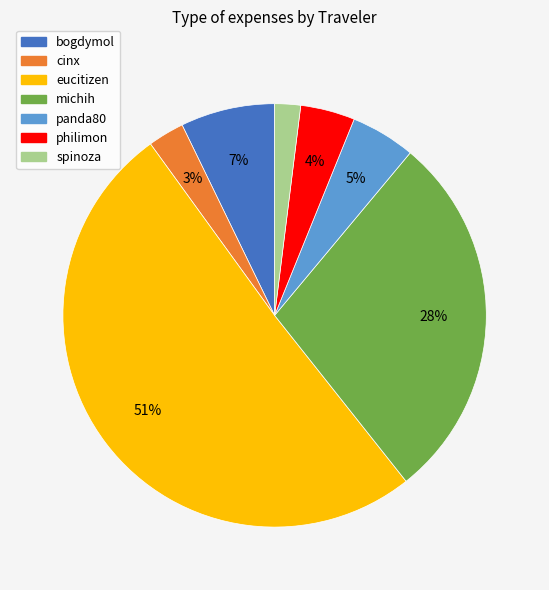

What percentage is the eucitizen slice, to the nearest percent?

51%